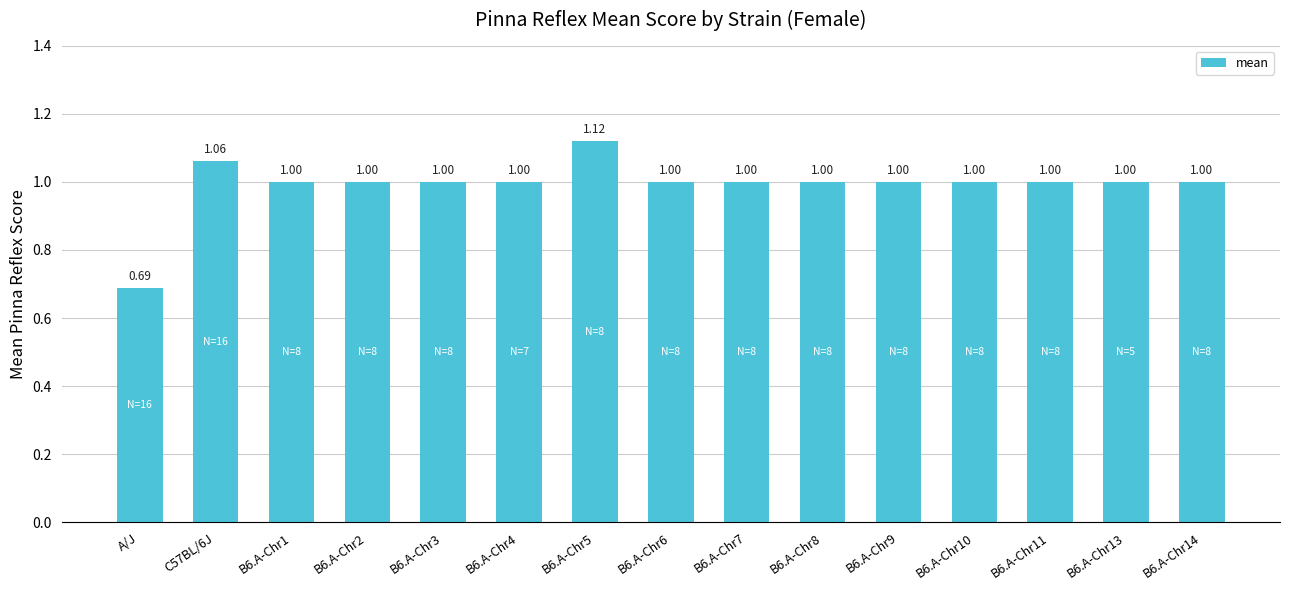

Which category has the lowest value across all series?

A/J